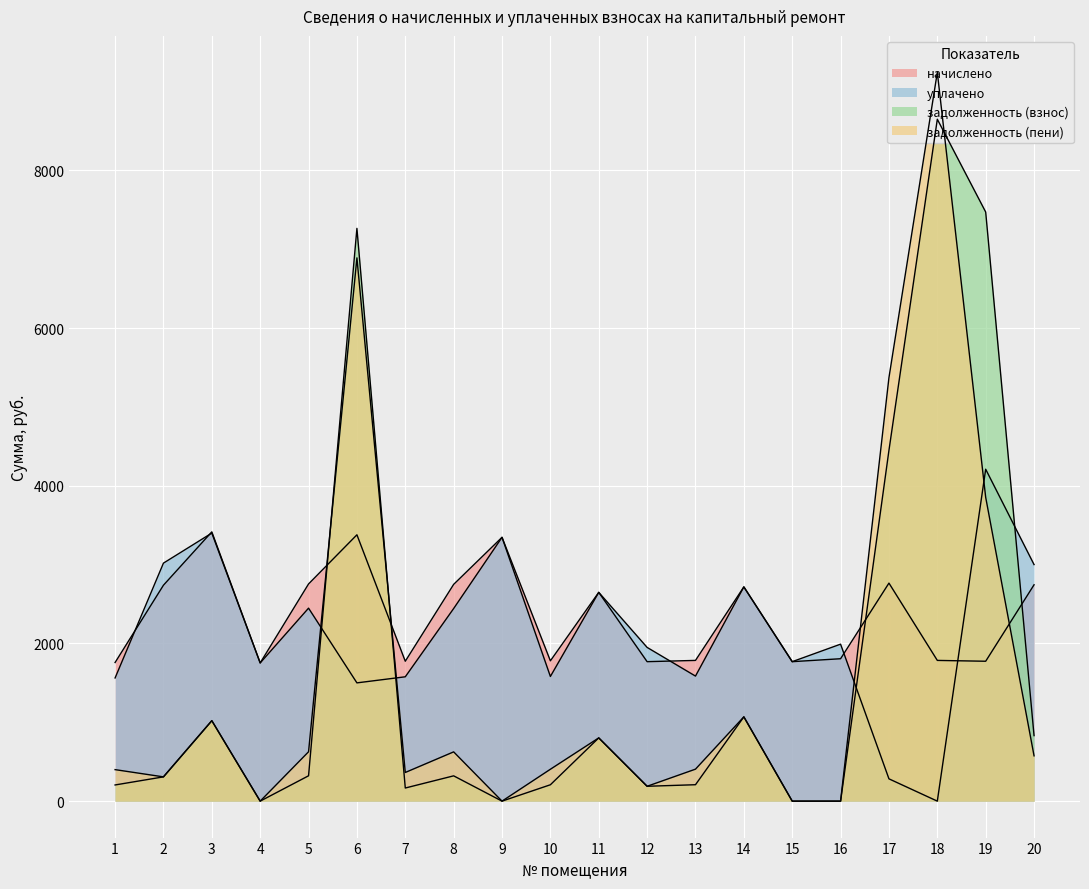

Reading left to right, extract all data points from this chart.

начислено: 1758.2	2738.6	3415.2	1752.9	2754.5	3378.0	1774.3	2749.2	3346.0	1779.6	2648.0	1768.9	1784.9	2717.3	1768.9	1806.2	2765.2	1784.9	1774.3	2743.9
уплачено: 1562.3	3018.7	3399.8	1752.9	2447.6	1500.0	1577.1	2442.9	3346.0	1581.3	2648.0	1949.8	1586.0	2717.3	1768.9	1991.0	282.9	0.0	4209.8	3000.4
задолженность (взнос): 205.2	307.8	1020.5	0.0	321.5	7264.4	166.5	320.9	0.0	207.7	802.2	188.6	208.3	1069.0	0.0	0.0	4449.4	8648.4	7471.8	831.2
задолженность (пени): 399.7	307.8	1020.5	0.0	626.2	6890.4	363.6	625.0	0.0	404.5	802.2	188.6	405.8	1069.0	0.0	0.0	5371.1	9243.4	3853.4	574.7